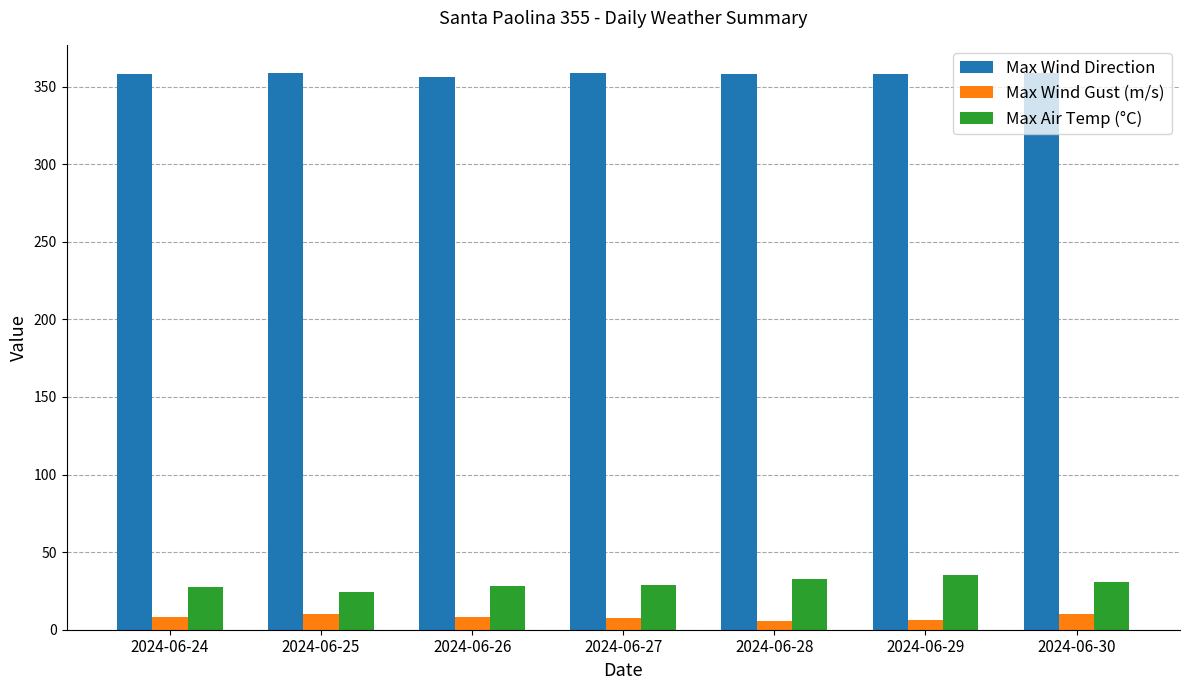

What is the sum of the Max Wind Direction values at 2024-06-28 and 2024-06-26?

714.0